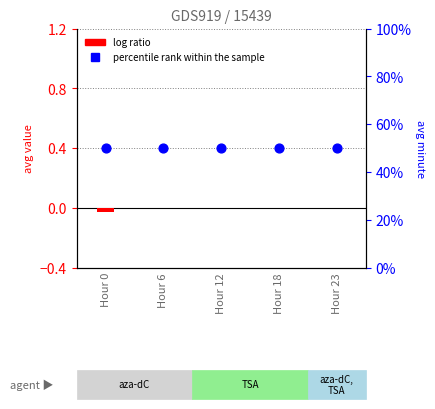

Which series has the largest total across all categories?

percentile rank within the sample